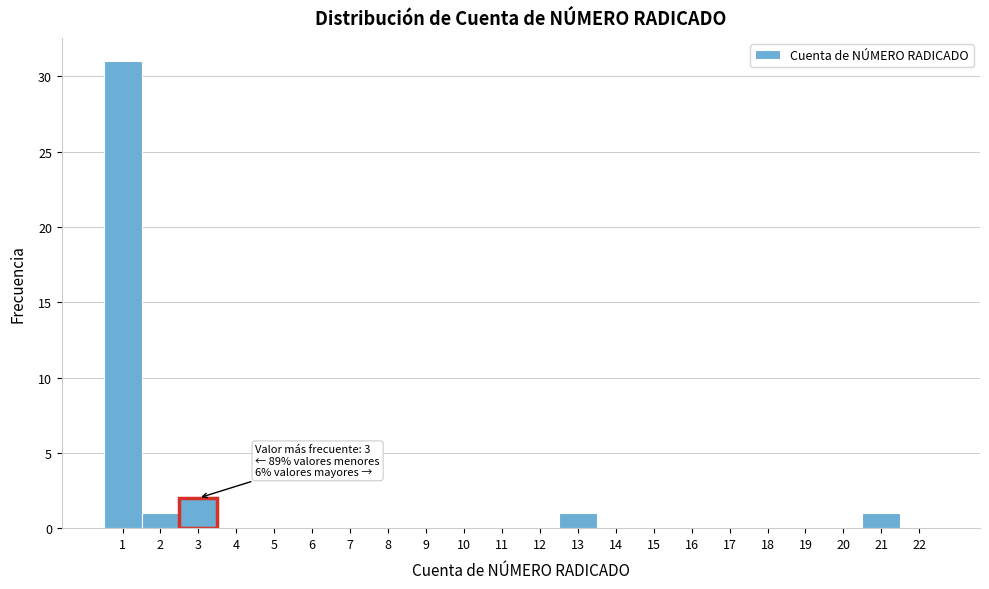

Which range on the x-axis has the tallest bar?

0.5 to 1.5